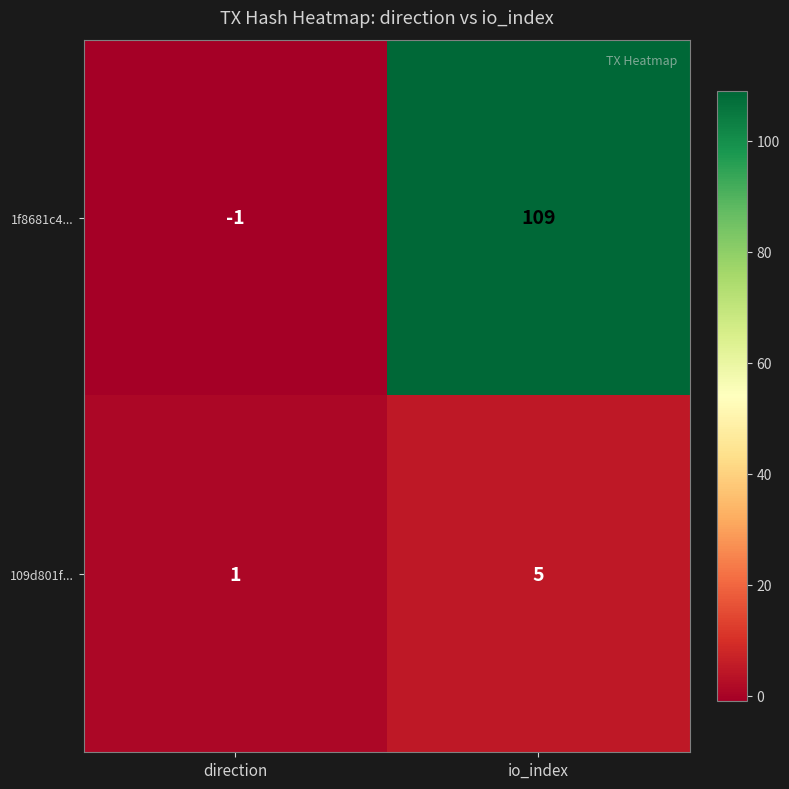

How many categories are shown in the chart?

2